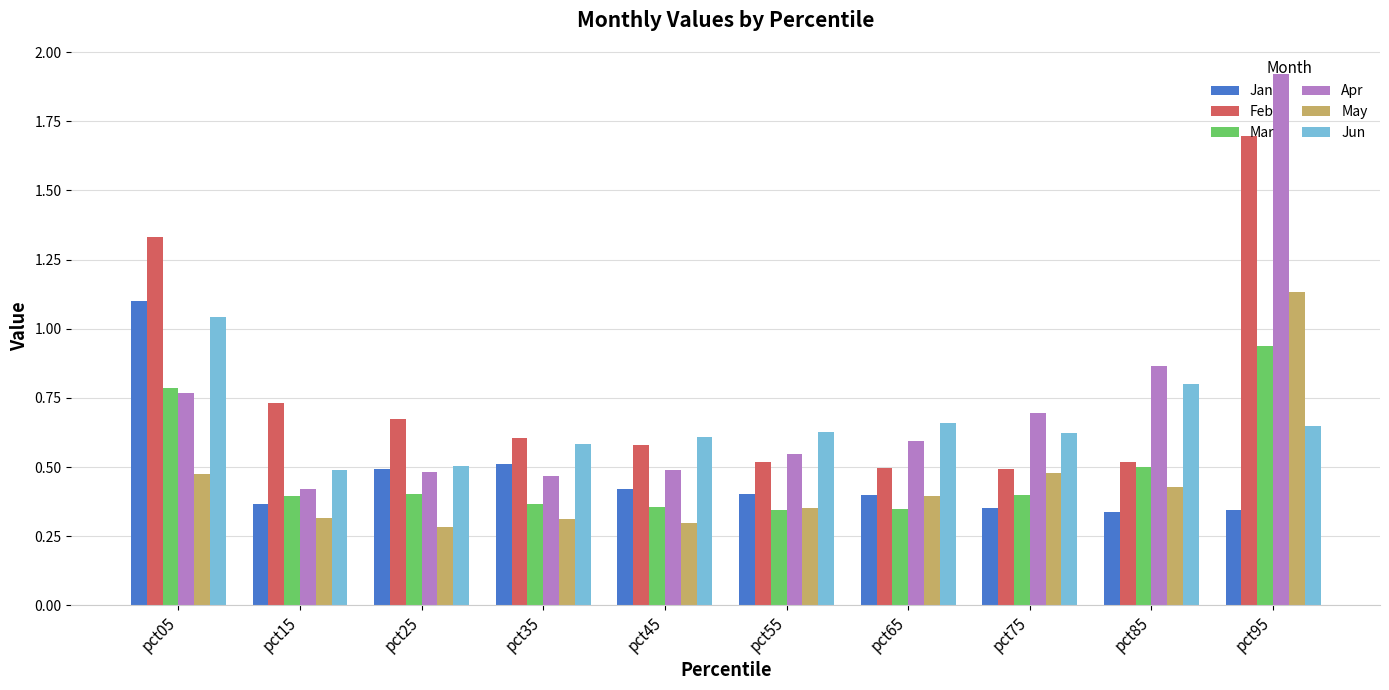

Is it true that Apr equals 0.5 at pct55?

True